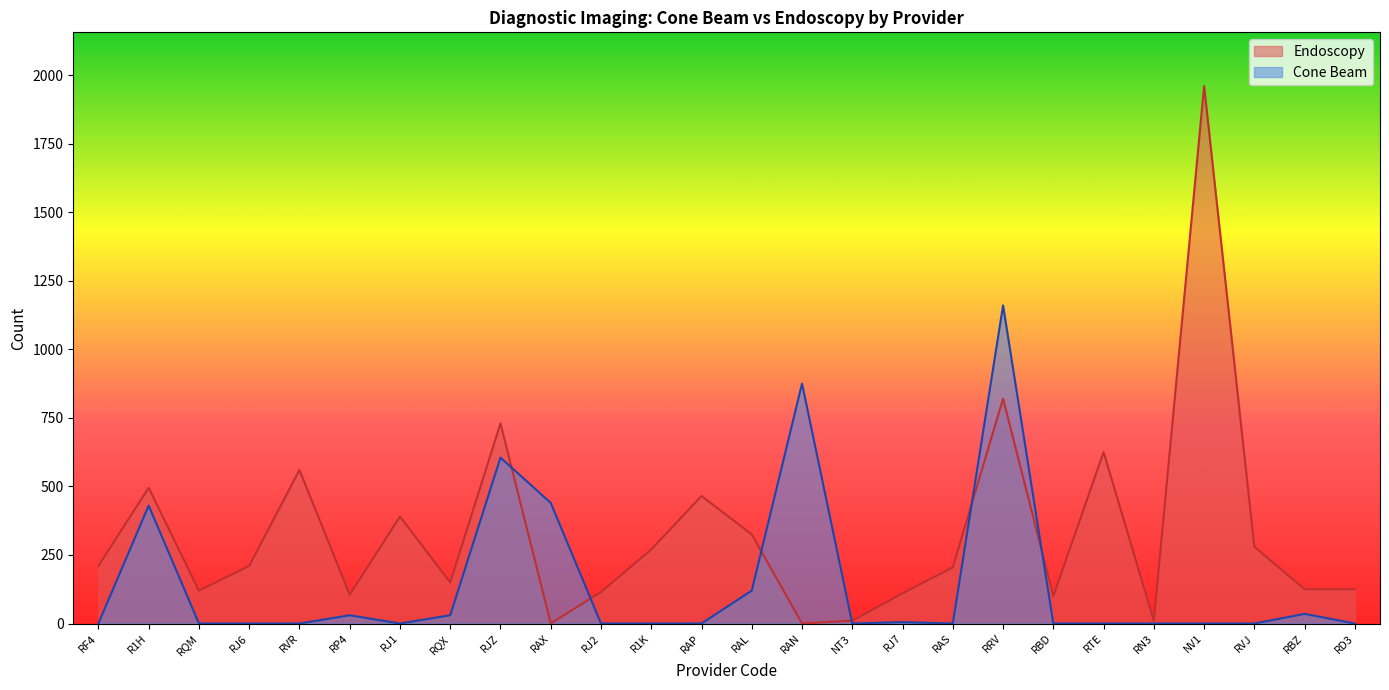

Which series has the largest range (max minus min)?

Endoscopy